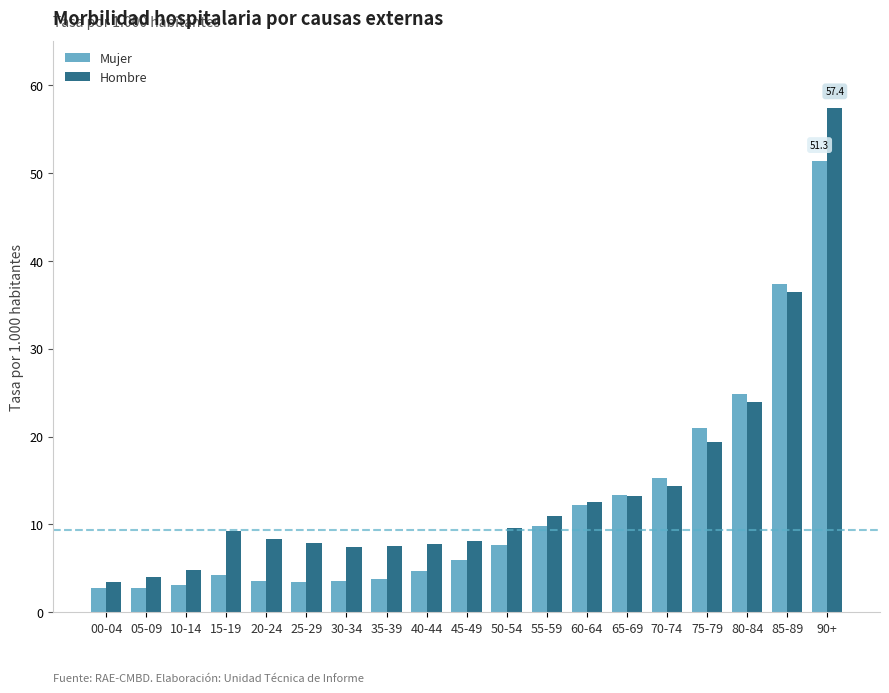

The Mujer series shows 1.4 at 25-29. True or false?

False